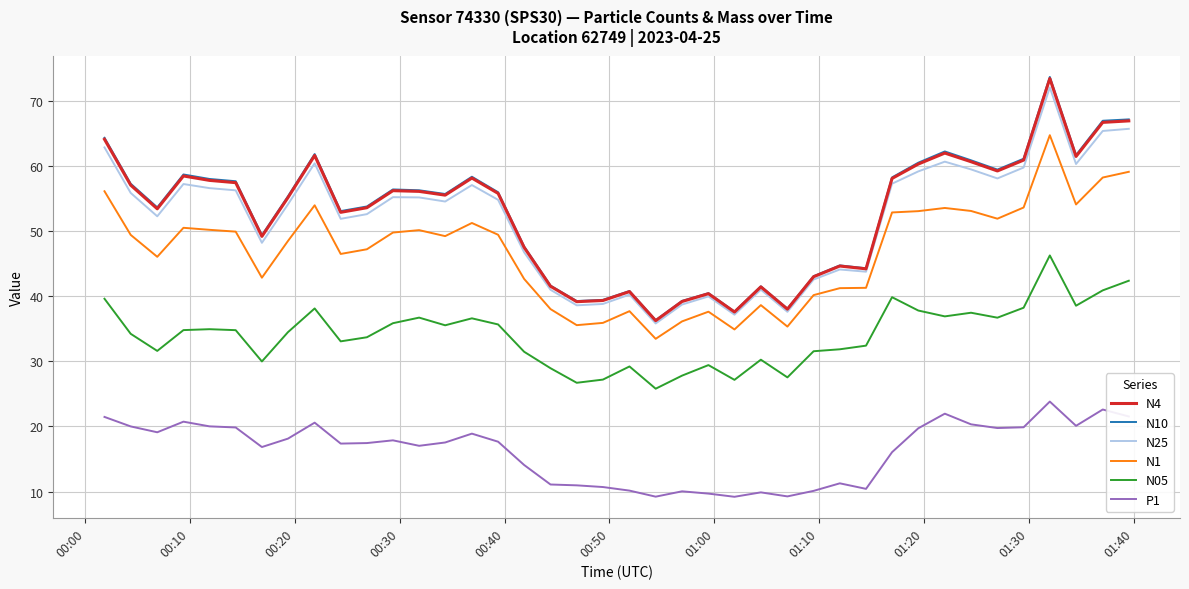

Which series has the widest spread of values?

N10